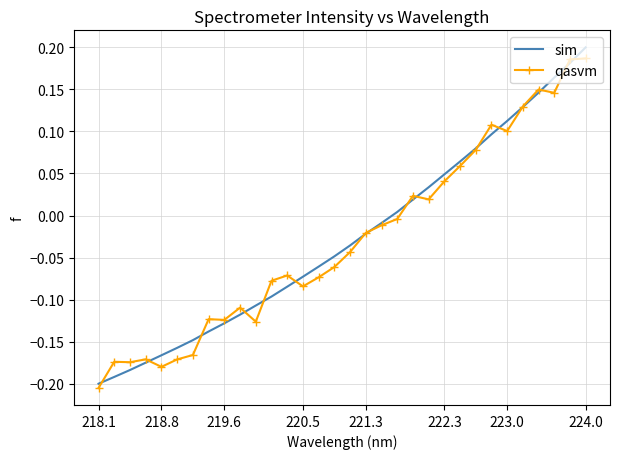

Which series has the largest range (max minus min)?

sim